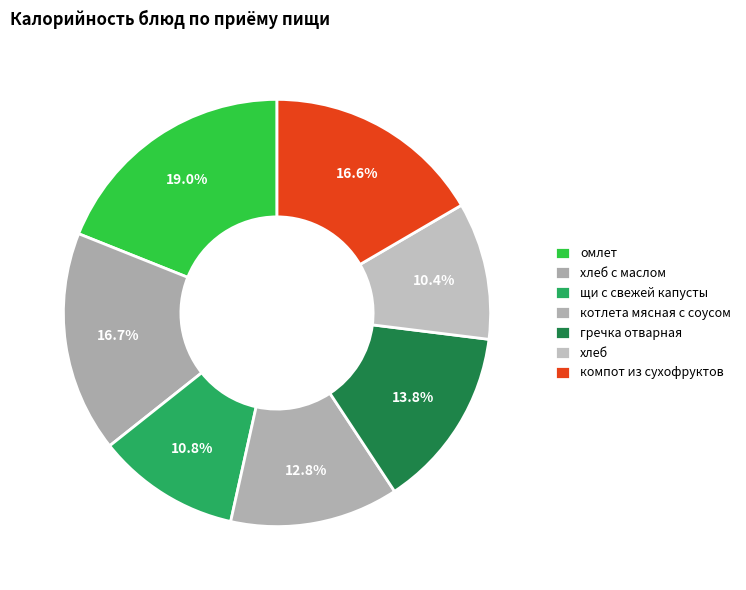

How many slices are in this pie chart?

7